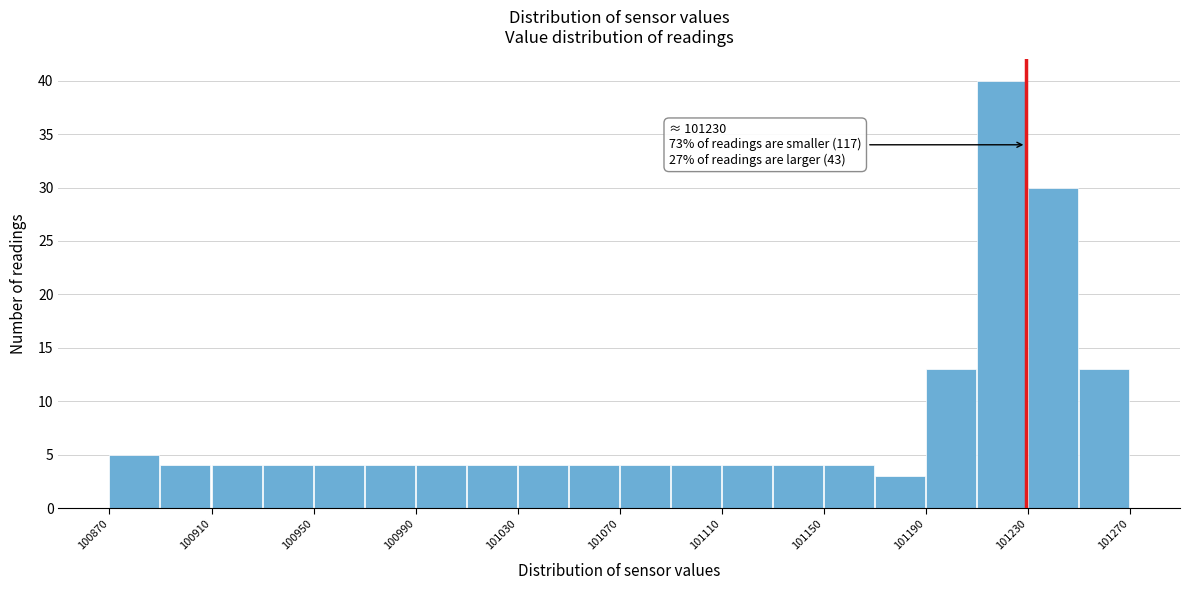

Over which range of the x-axis is the bar tallest?

101210 to 101230